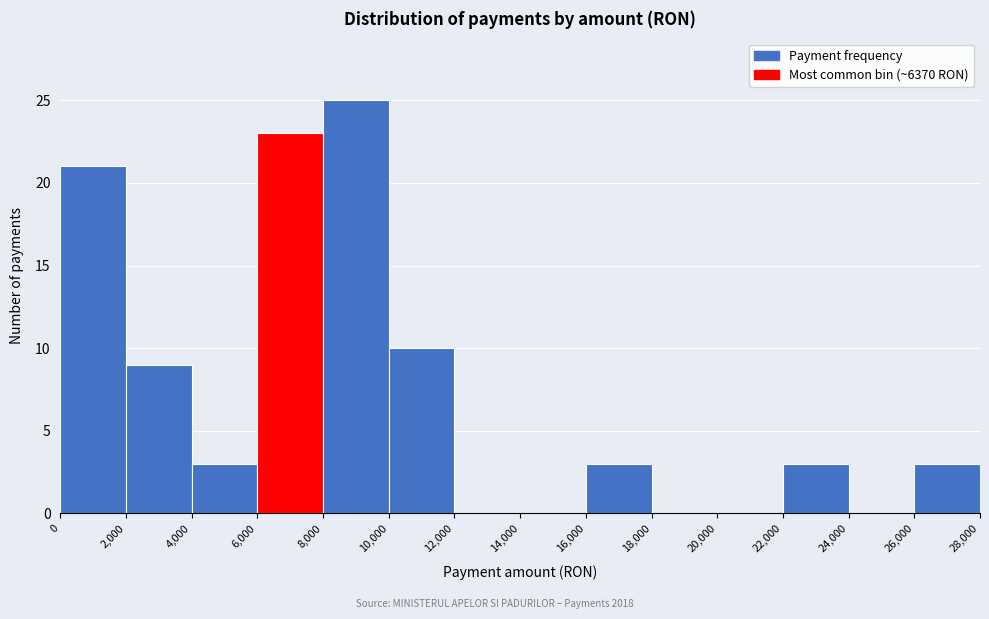

Over which range of the x-axis is the bar tallest?

8,000 to 10,000